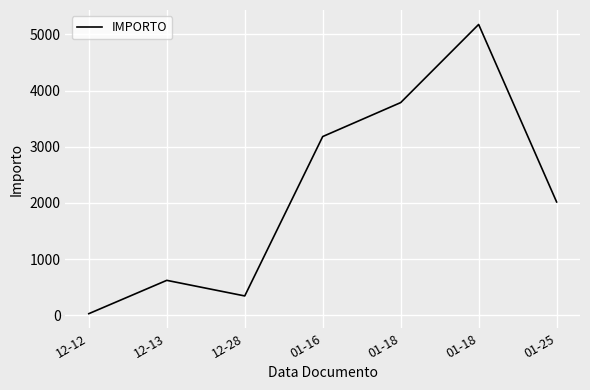

Where does the data first go above 2017?

01-16